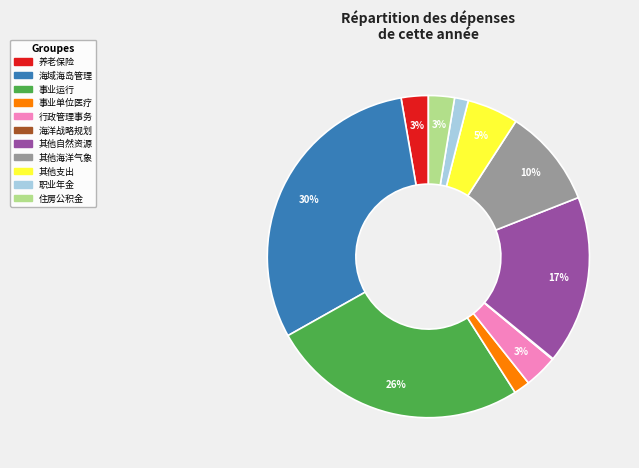

To the nearest percent, what is the average slice percentage?

9%